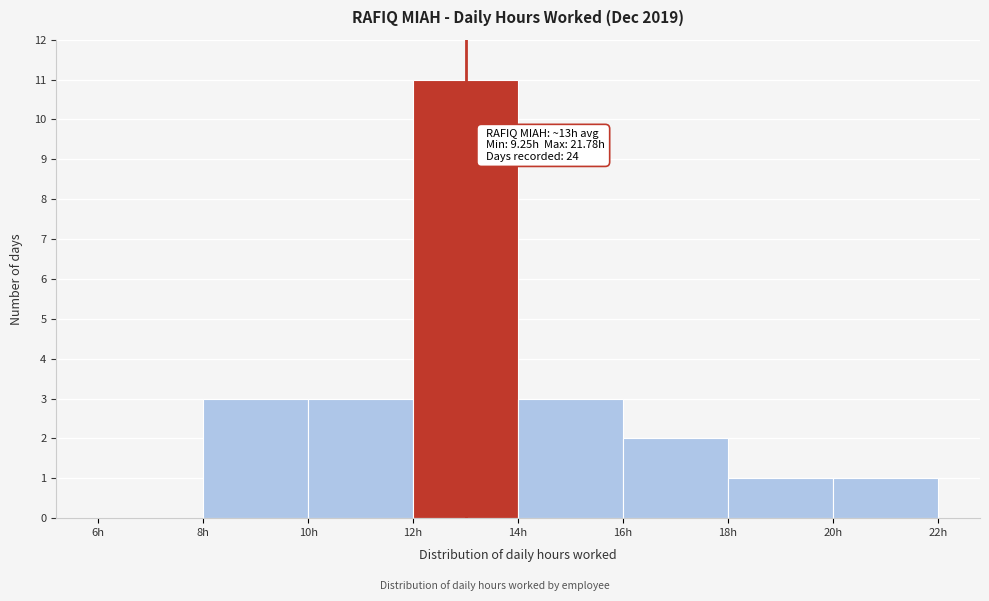

Which range on the x-axis has the tallest bar?

12 to 14